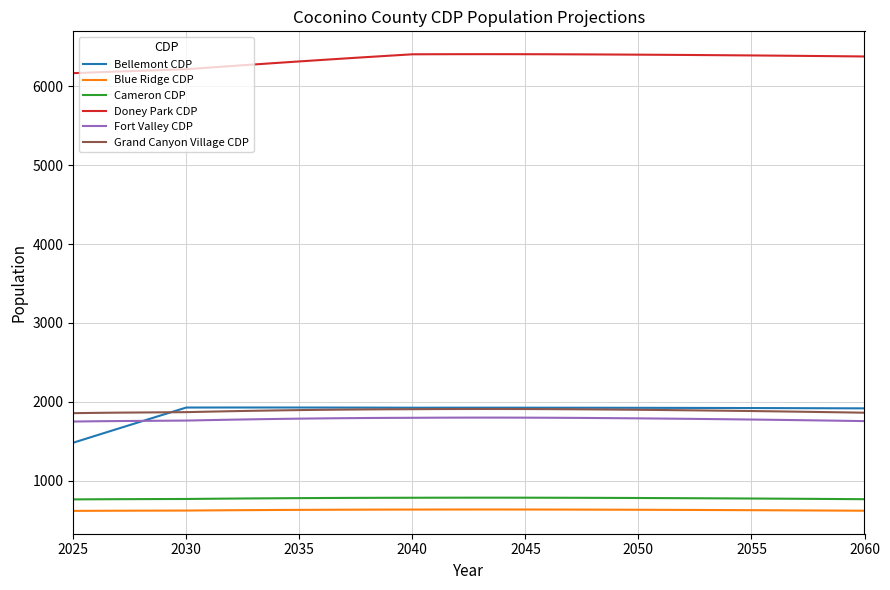

True or false: Cameron CDP and Blue Ridge CDP cross at least once.

False